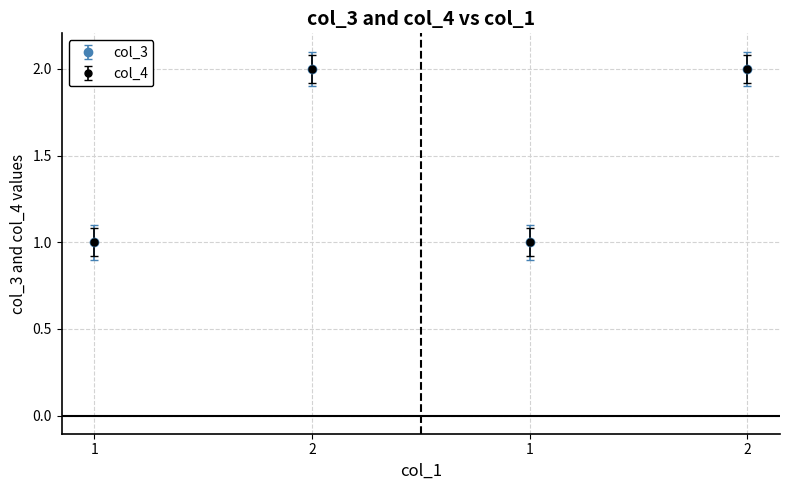

True or false: col_4 and col_3 intersect in this chart.

False